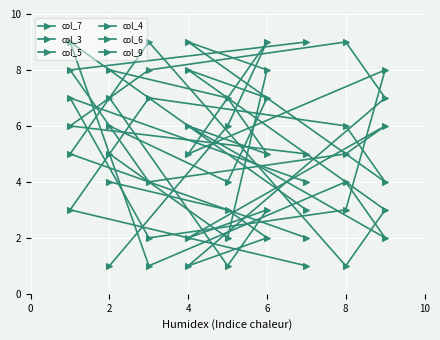

How many col_5 values are between 3 and 7?

5